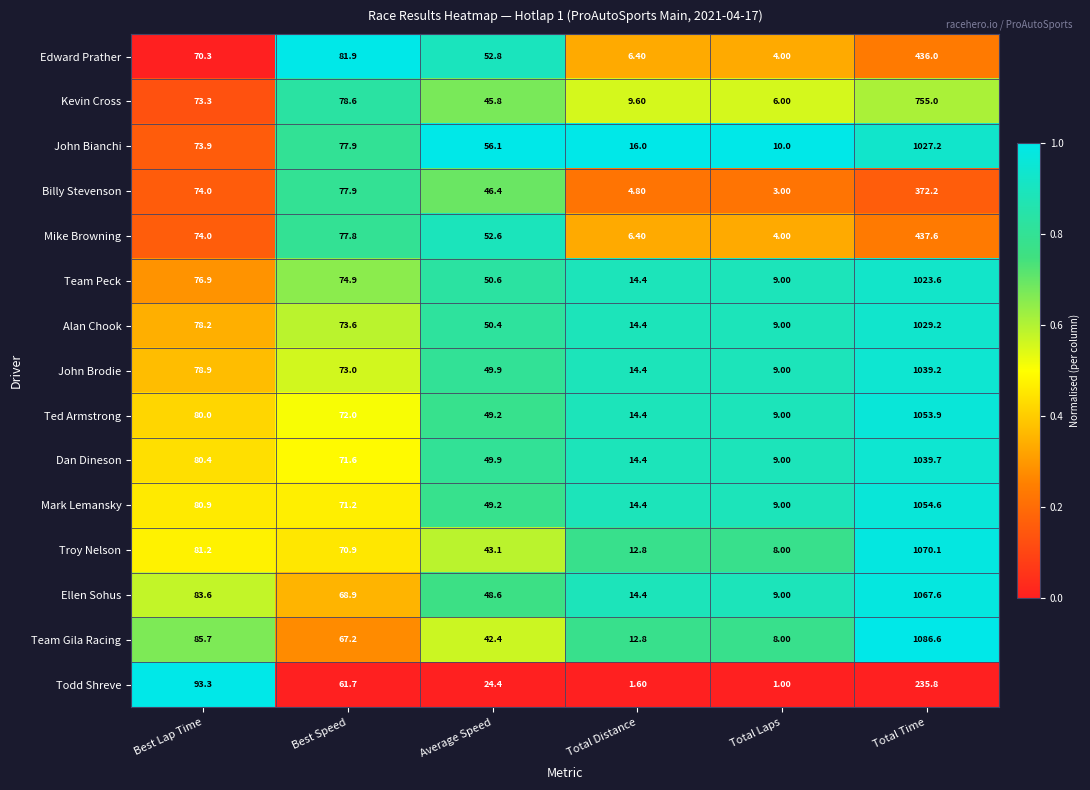

What is the total value across all series at Total Laps?

107.0